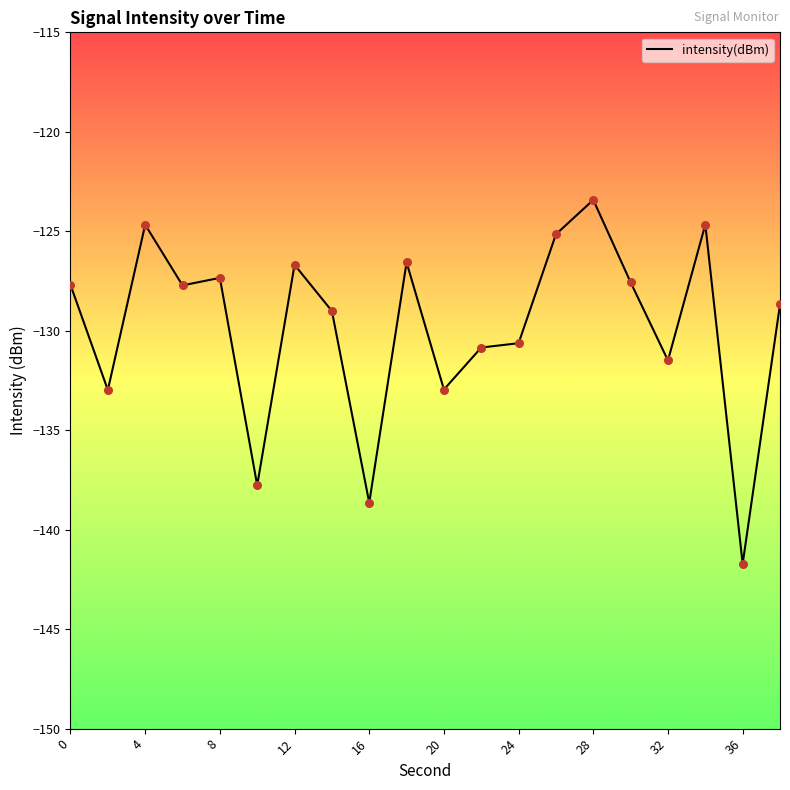

What is the difference between the maximum and minimum values?

18.3